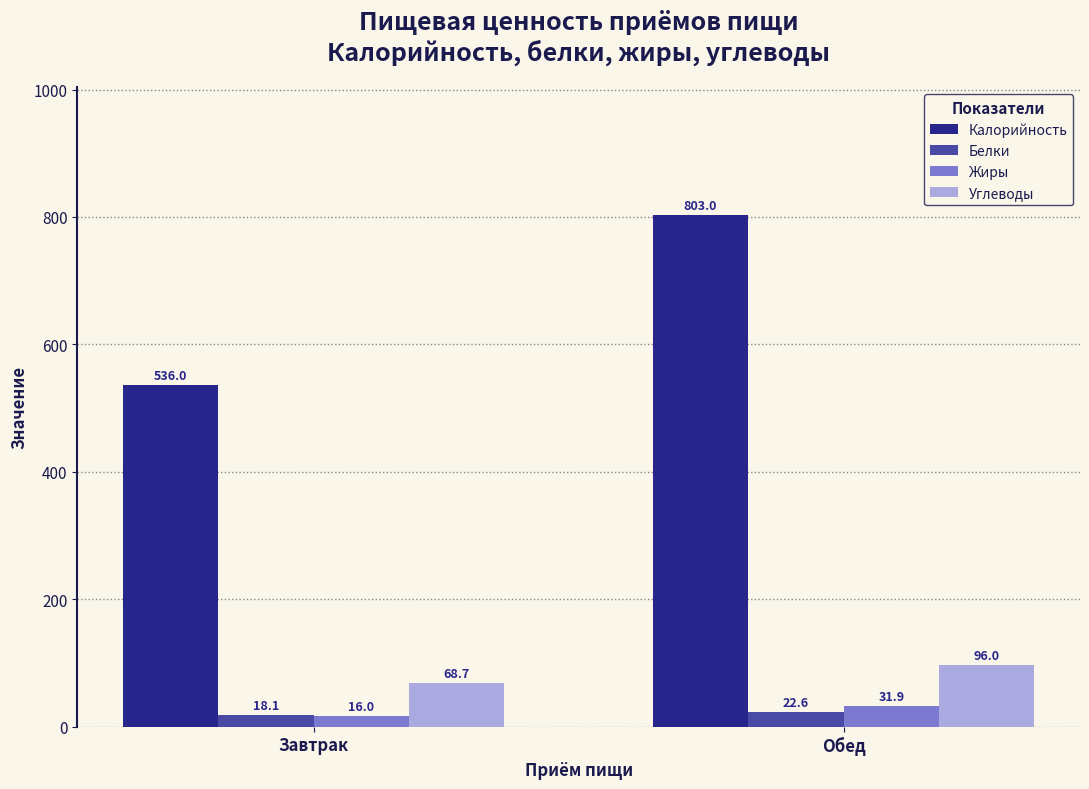

Rank the series at Завтрак from highest to lowest value.

Калорийность, Углеводы, Белки, Жиры